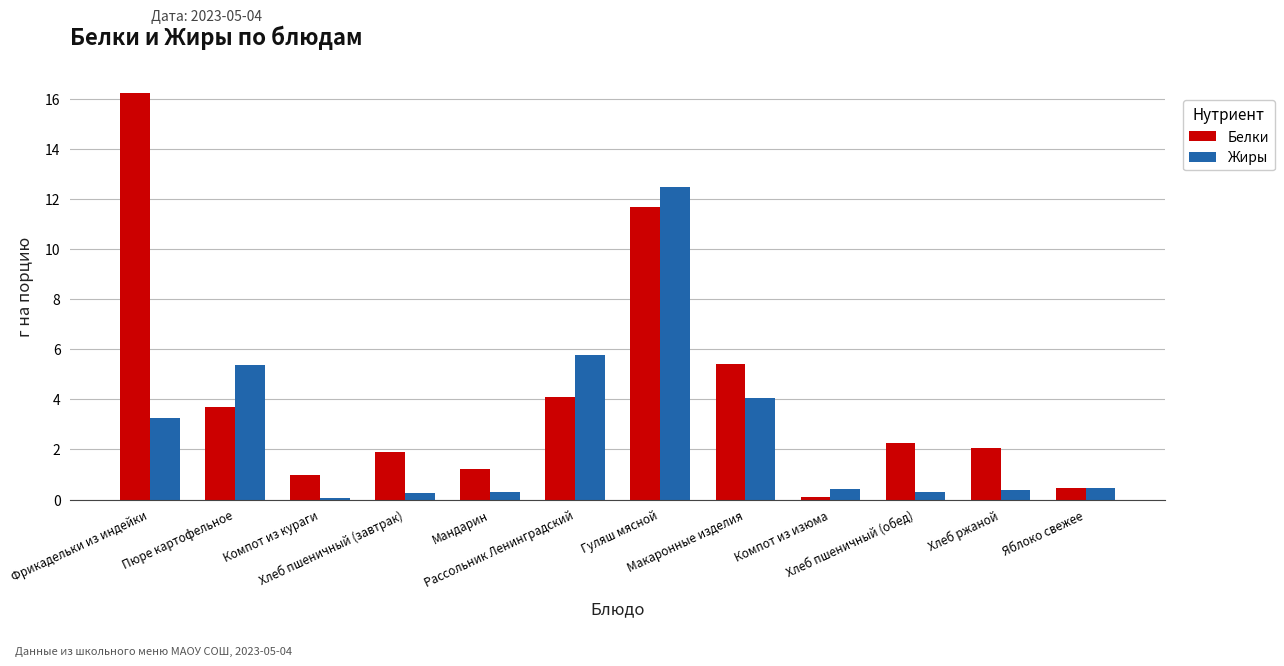

Which category has the highest value in the Жиры series?

Гуляш мясной